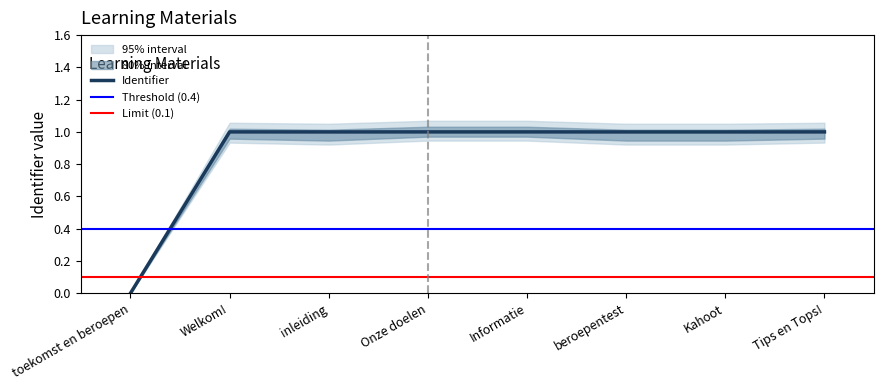

What is the approximate value at Welkom!?

1.0